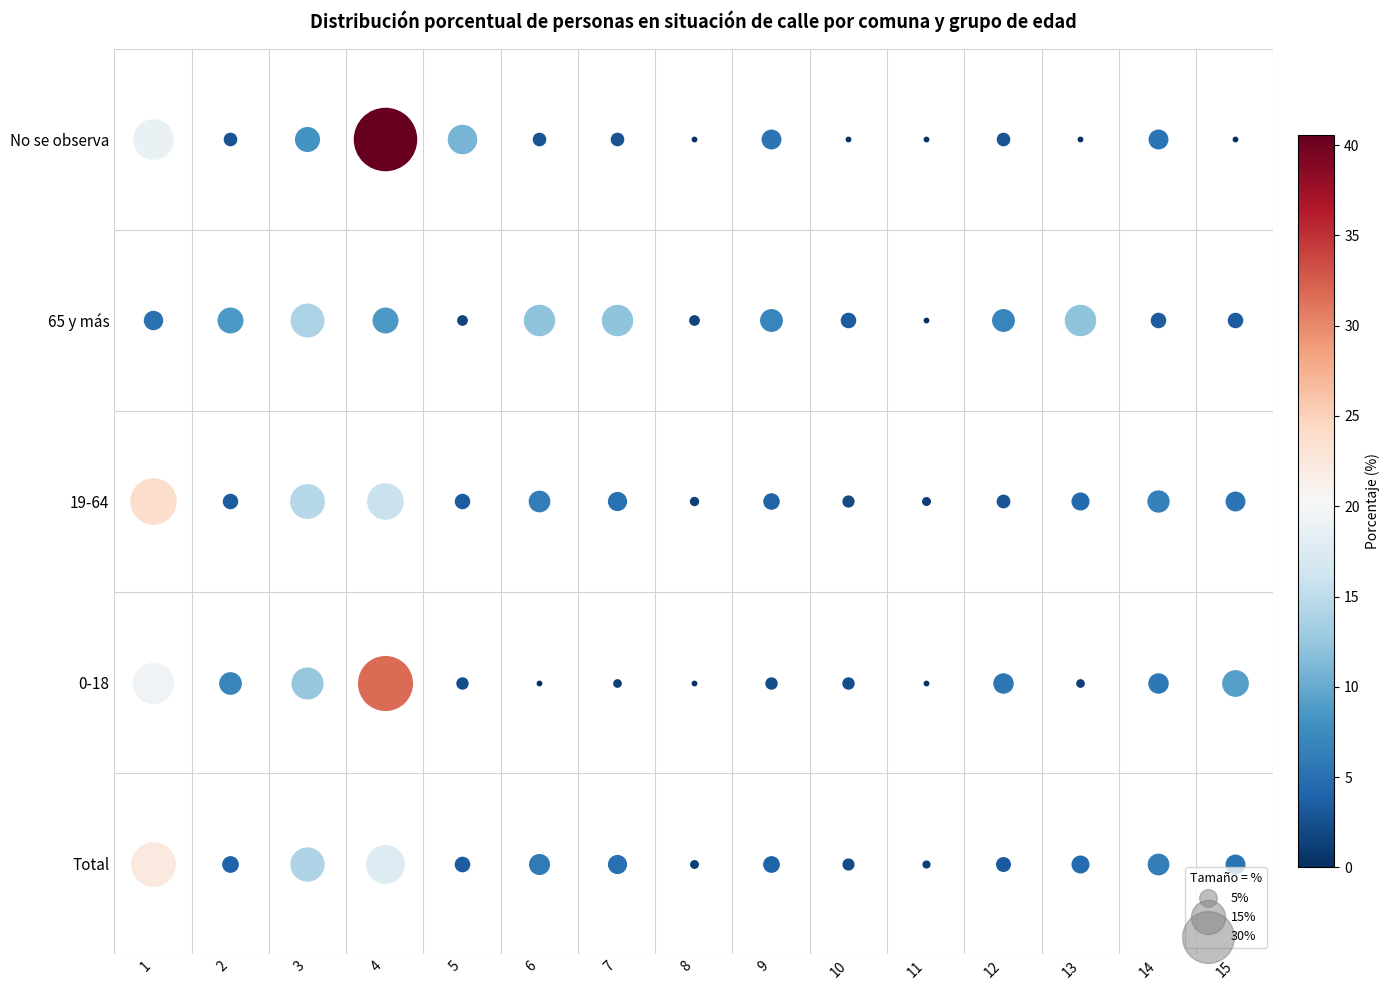

What is the spread (max minus min) of values at 8?

1.7